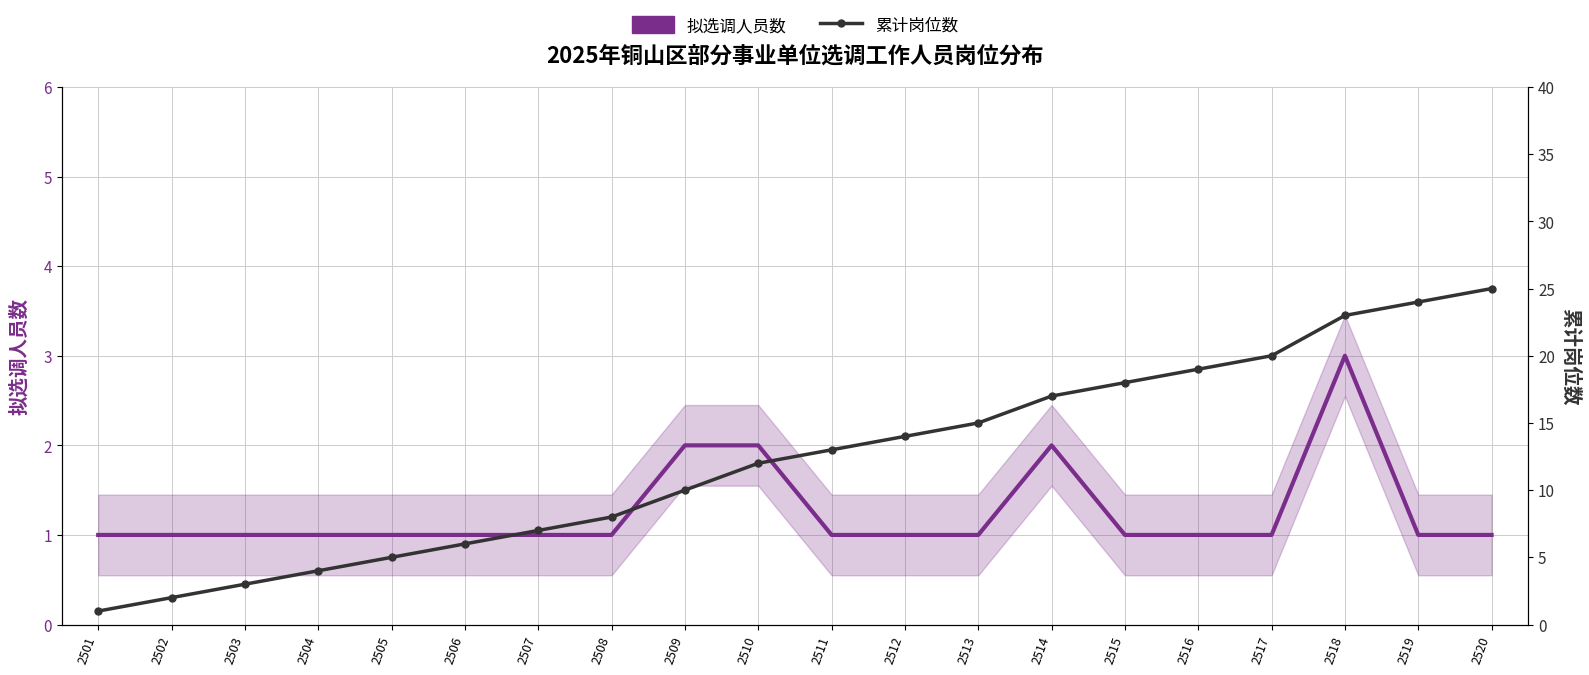

Which series changed the most between 2503 and 2509?

累计岗位数